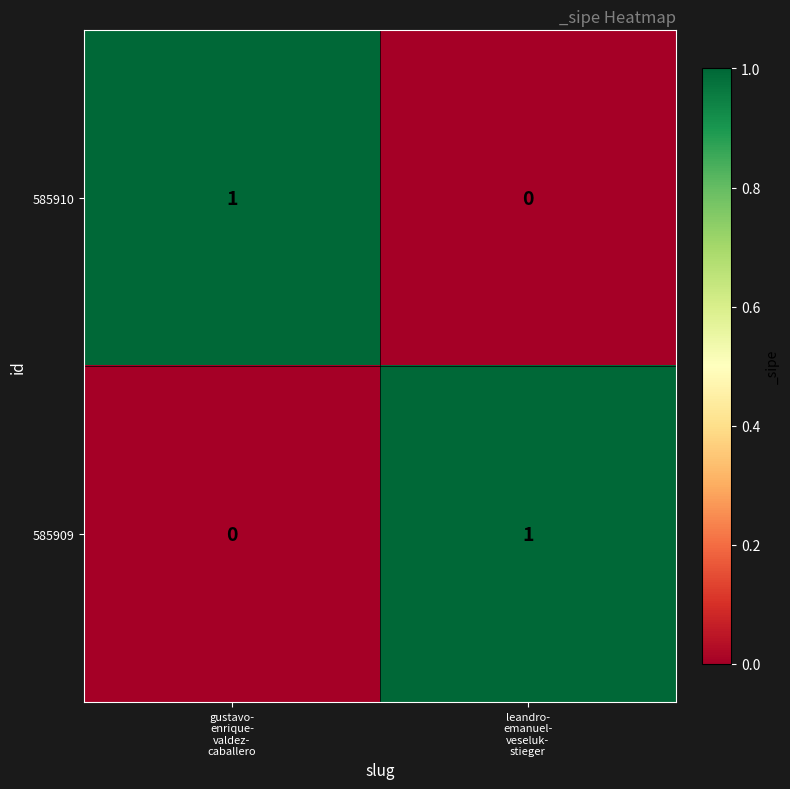

How many positive values does the 585909 series have?

1